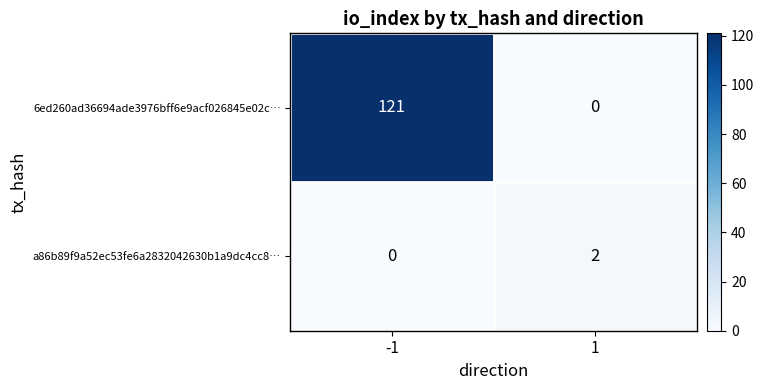

Rank the series at -1 from highest to lowest value.

6ed260ad36694ade3976bff6e9acf026845e02c…, a86b89f9a52ec53fe6a2832042630b1a9dc4cc8…